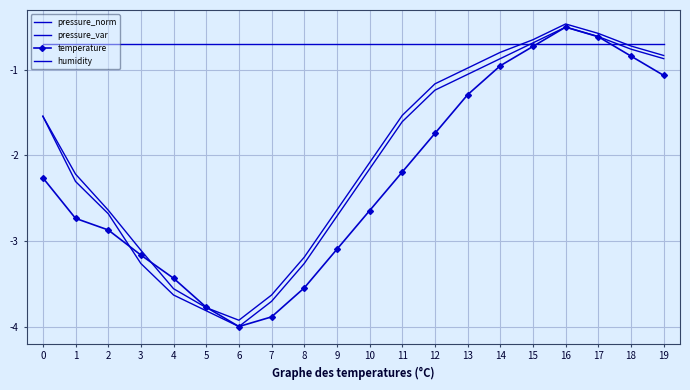

At which category does pressure_var reach its first local valley?

6